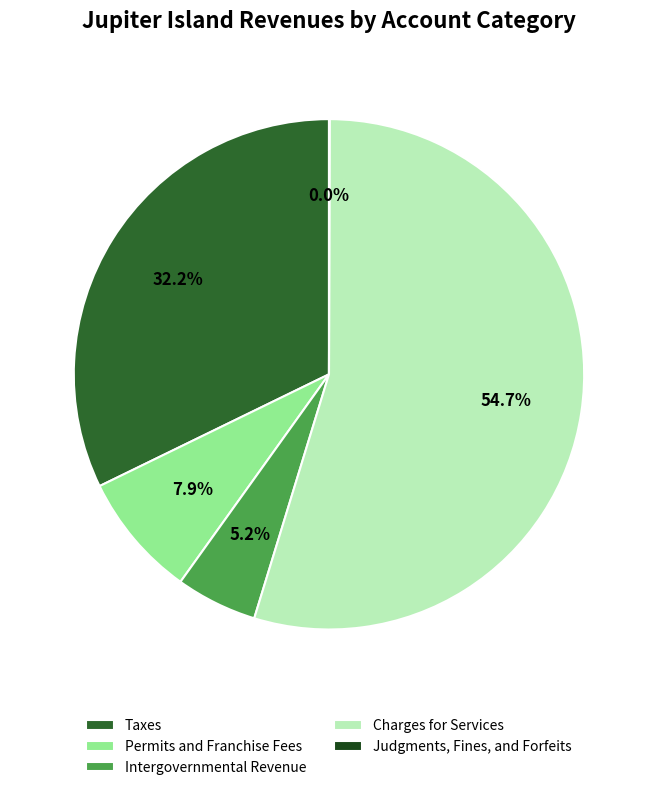

Combined, what portion of the pie is Intergovernmental Revenue and Permits and Franchise Fees?

13.1%